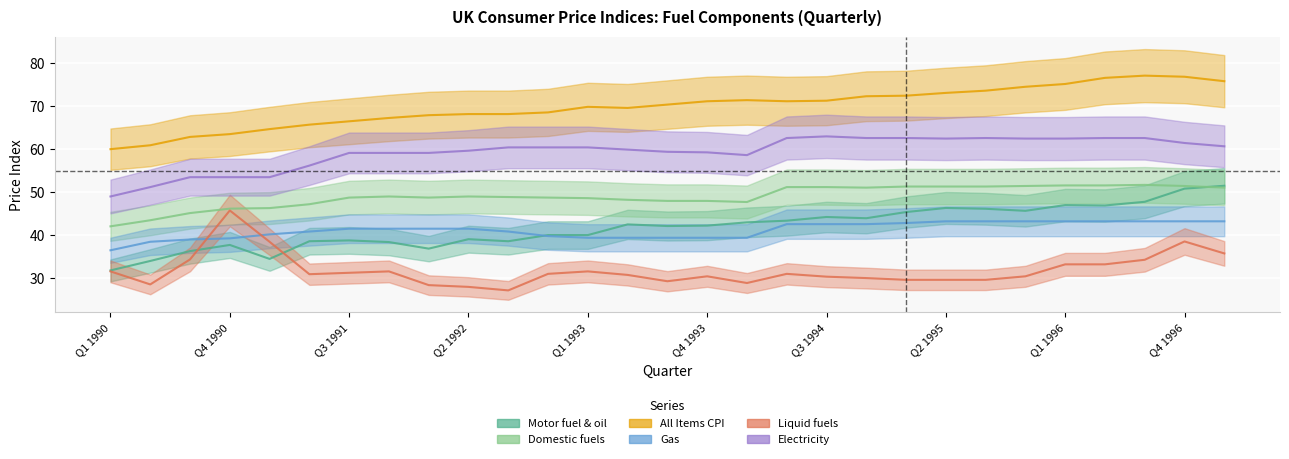

What is the spread (max minus min) of values at Q3 1996?

42.8